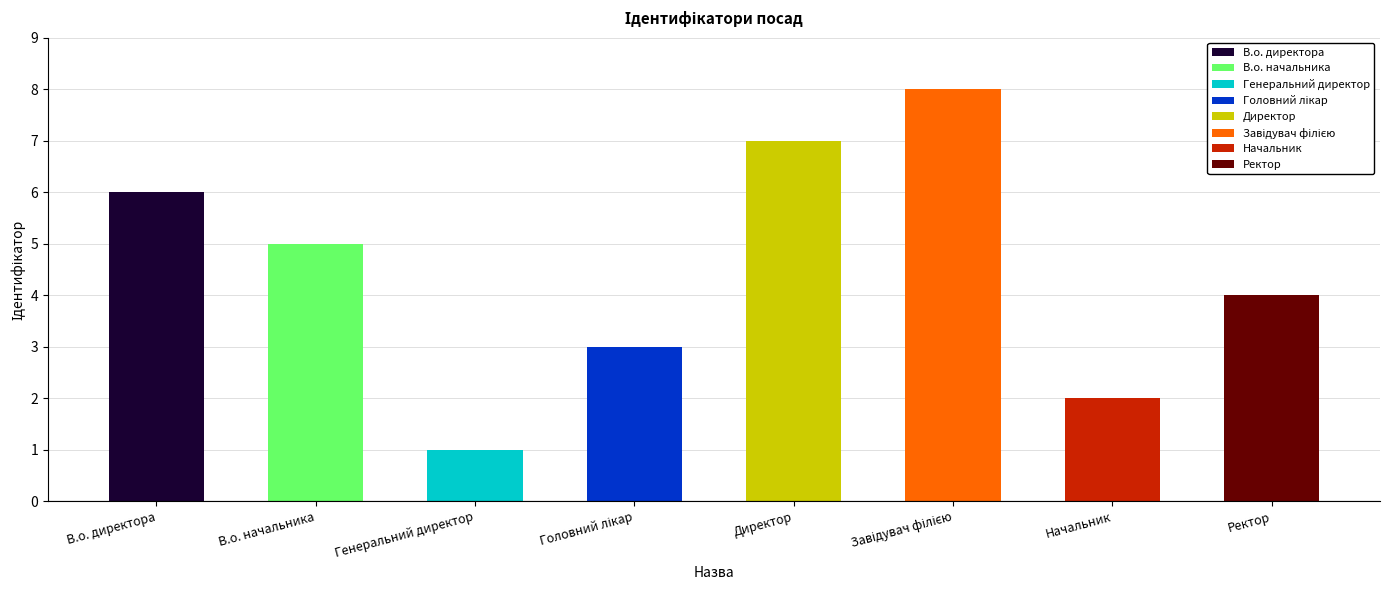

What position from the left is Начальник?

7